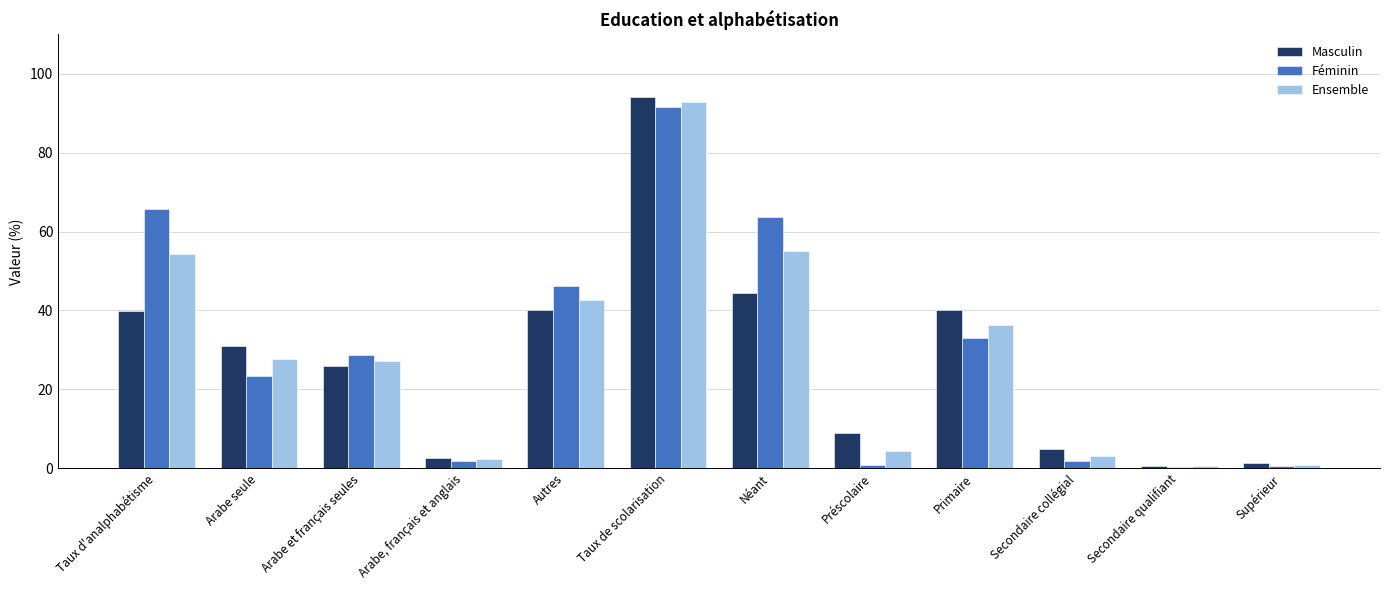

Which category has the highest value in the Féminin series?

Taux de scolarisation